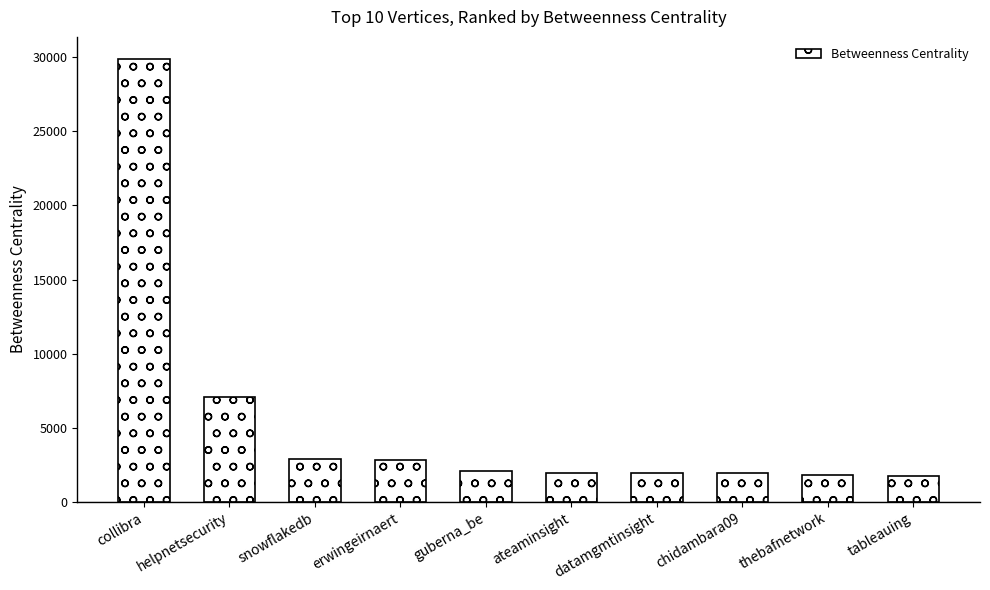

What position from the right is thebafnetwork?

2